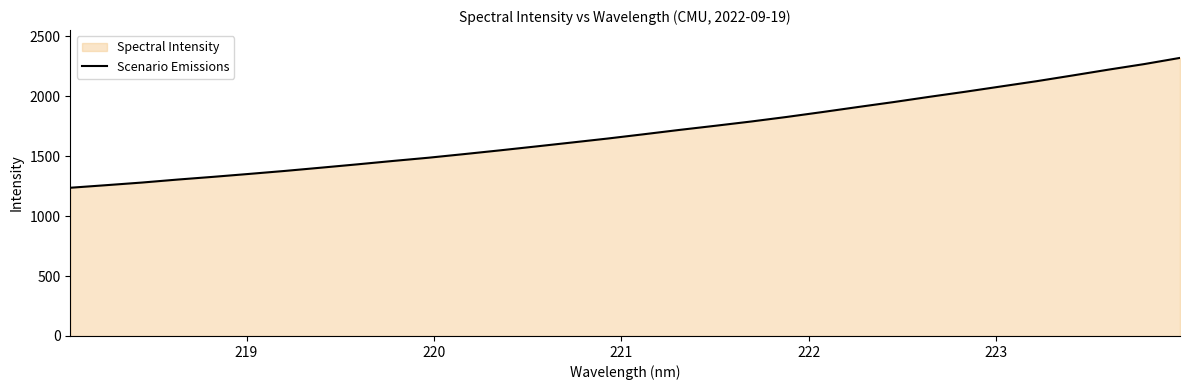

What is the smallest value displayed?

1237.1